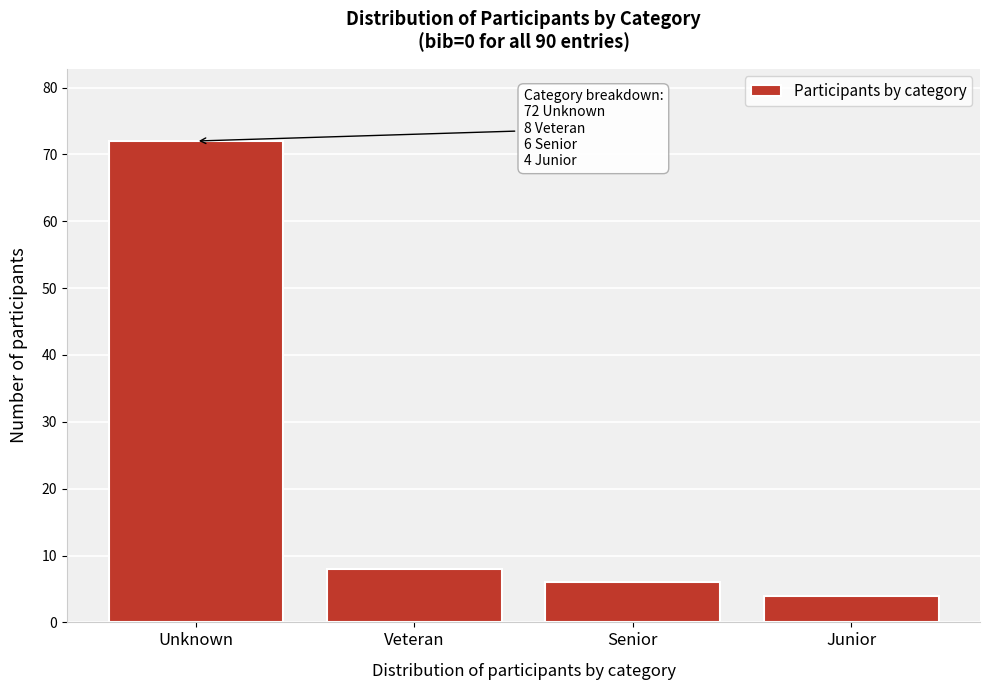

Reading right to left, what are all the values shown in this chart?

4	6	8	72